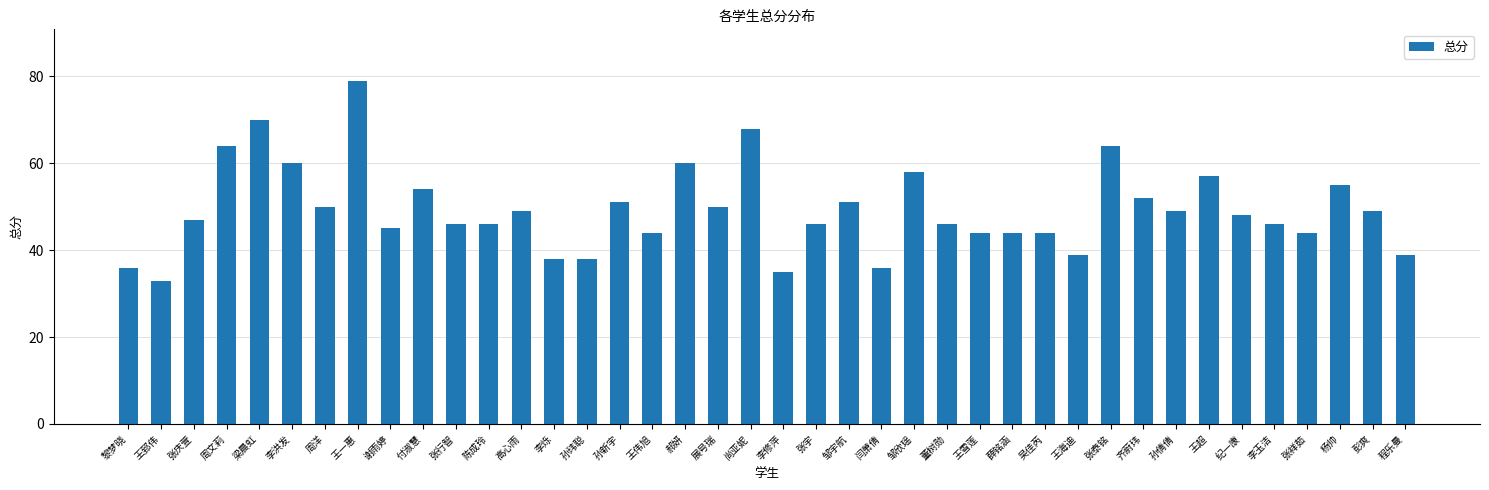

What is the sum of all values?

1974